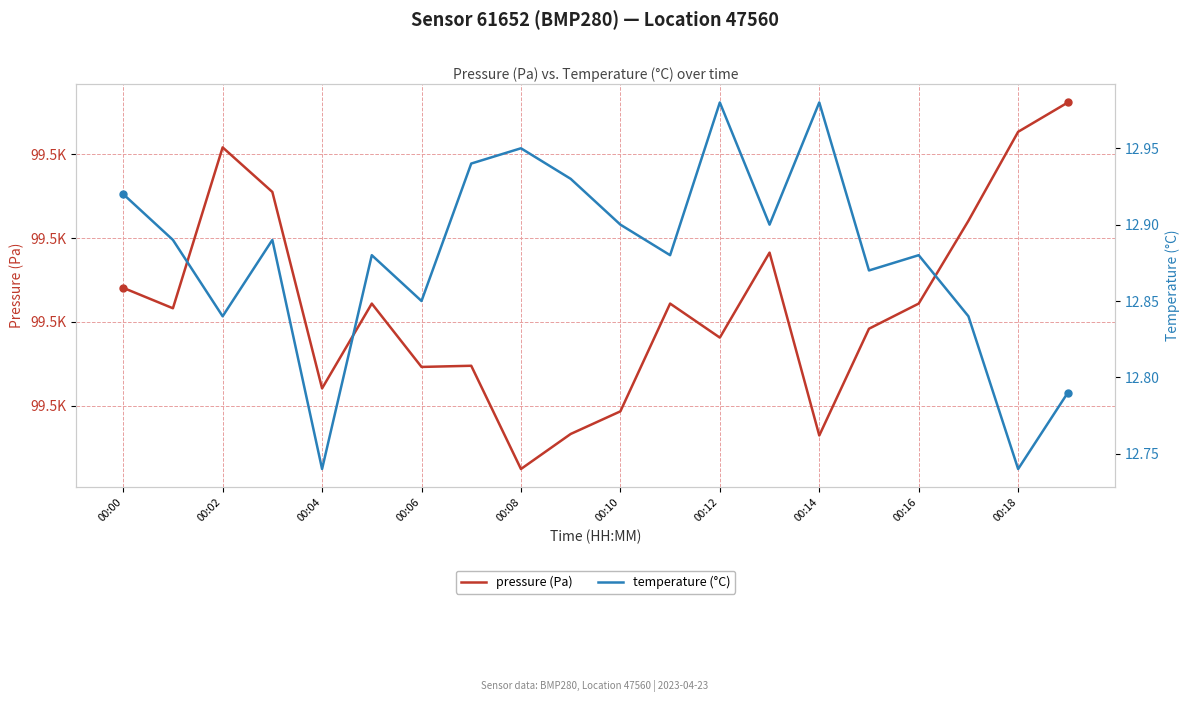

At which label is pressure (Pa) closest to 99487?

00:00